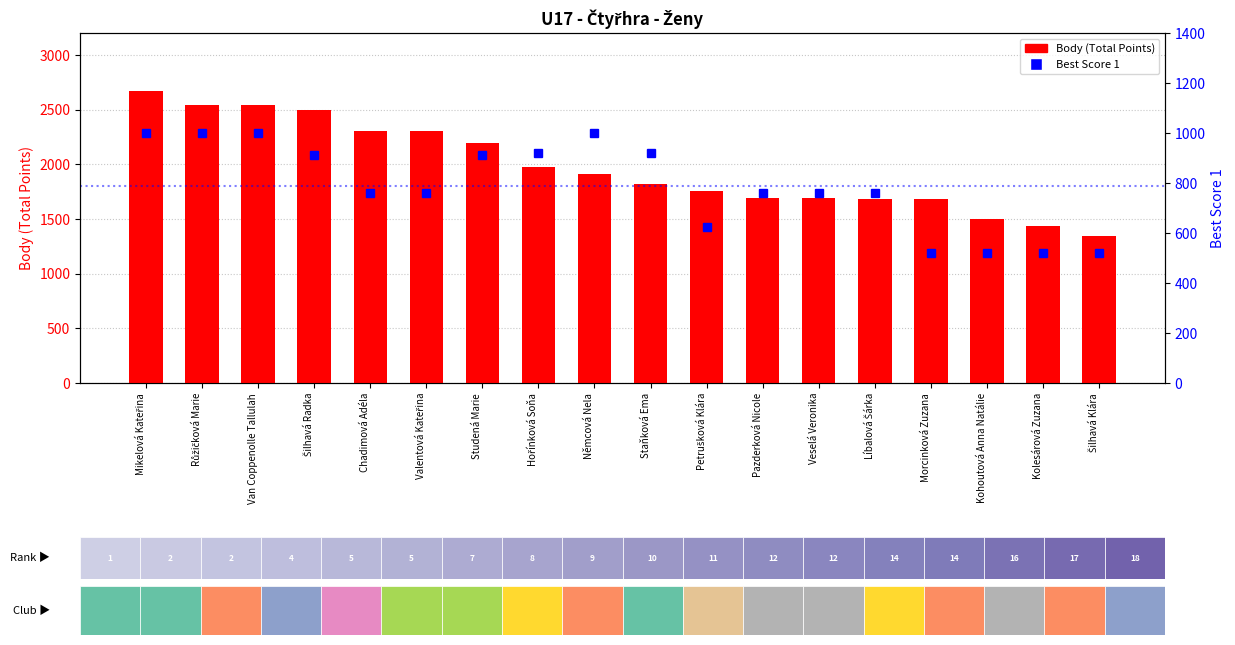

What is the label of the 9th bar from the right?

Staňková Ema